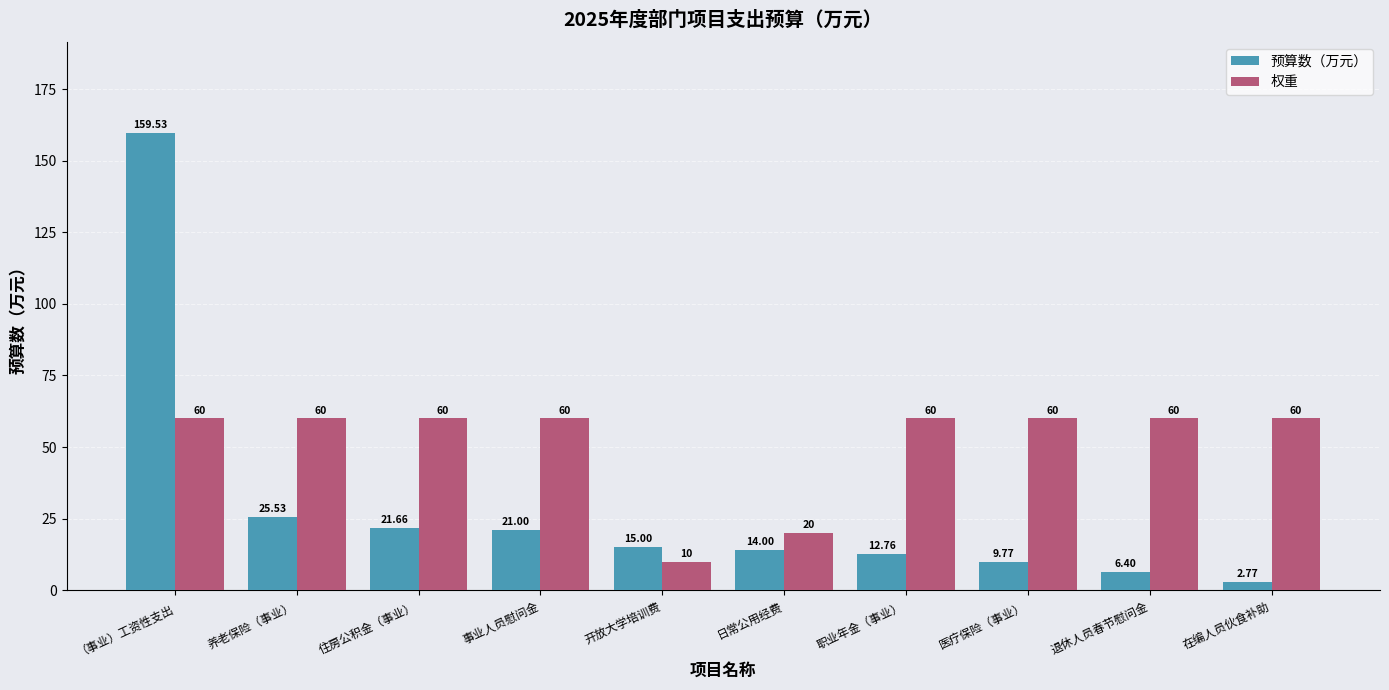

What is the difference between the maximum and minimum values in the 权重 series?

50.0